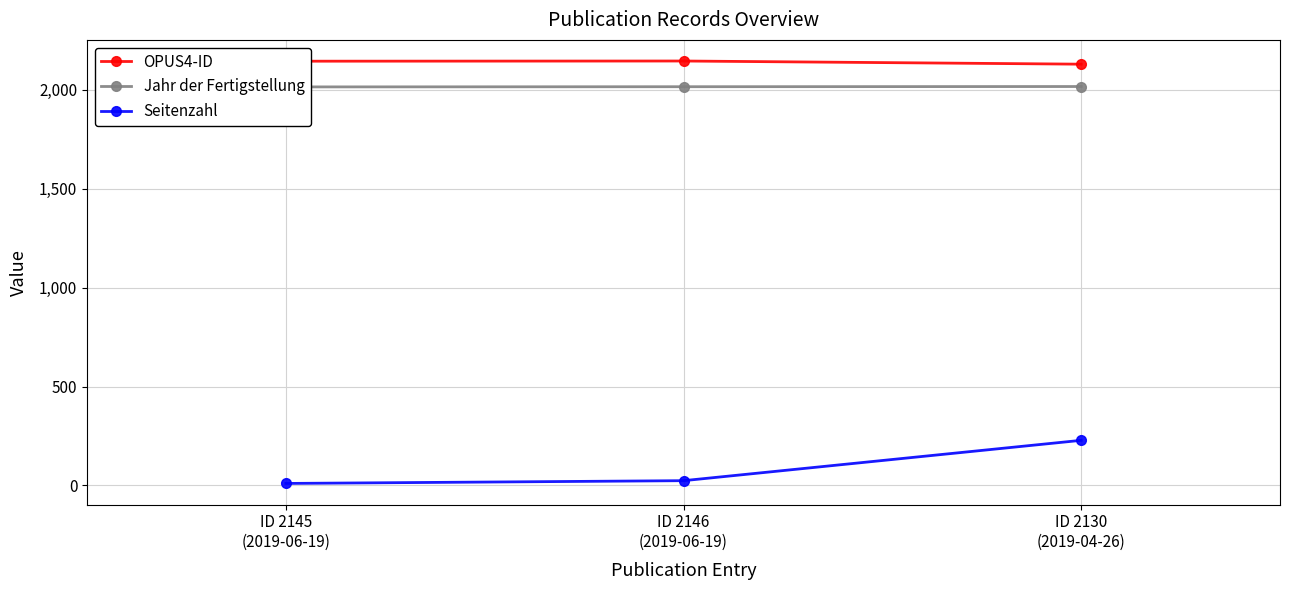

Which series has the largest range (max minus min)?

Seitenzahl